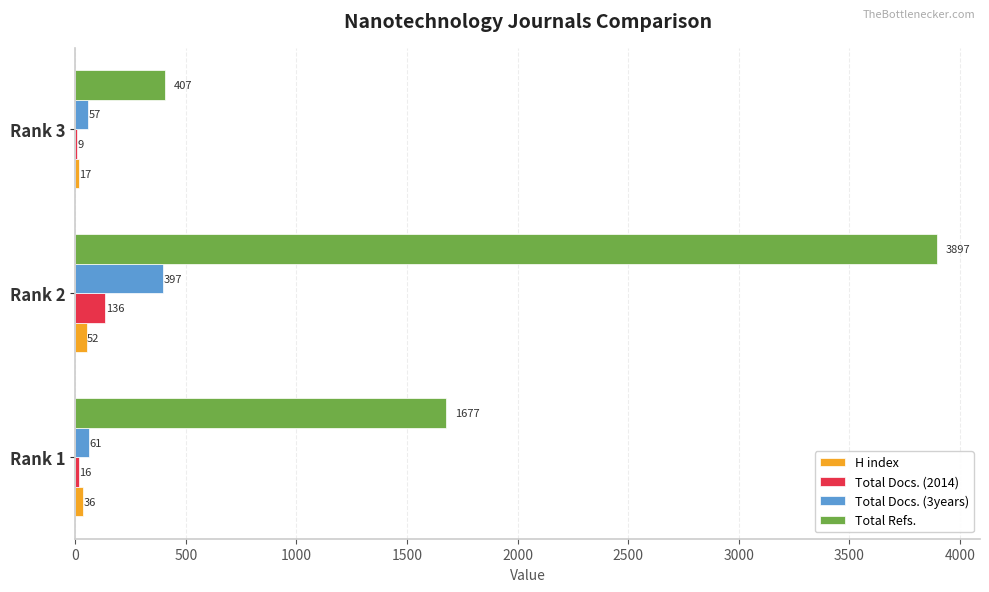

What is the sum of all Total Docs. (2014) values?

161